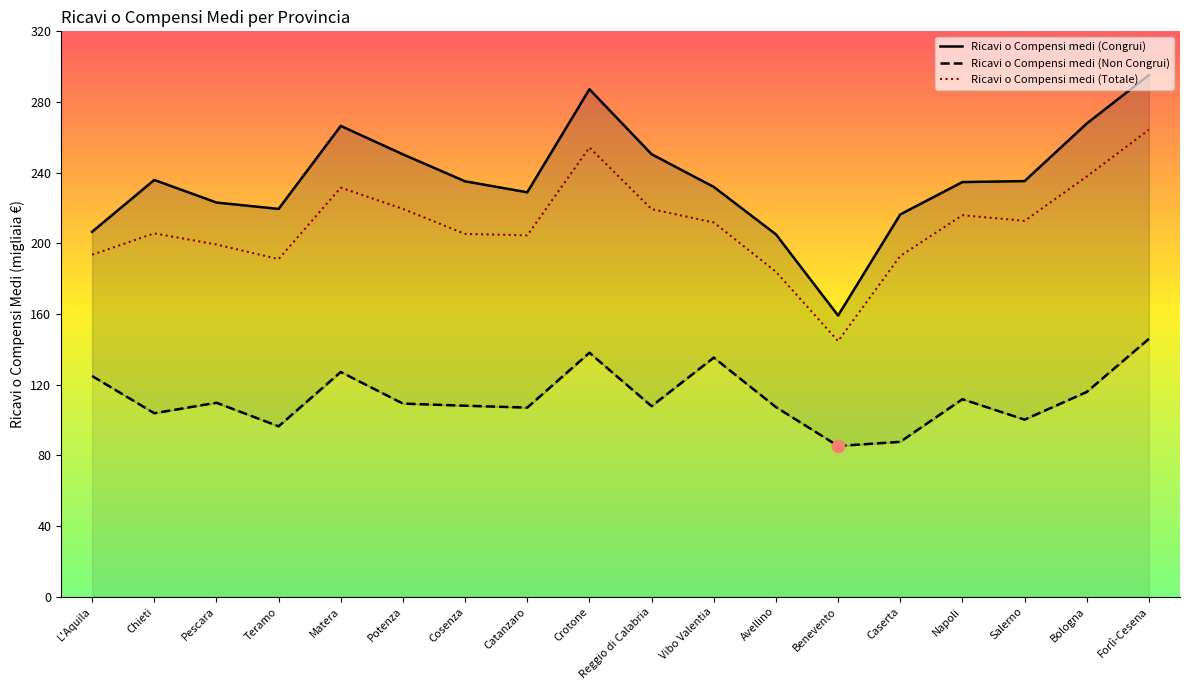

Is the value of Ricavi o Compensi medi (Totale) at Benevento greater than the value of Ricavi o Compensi medi (Non Congrui) at Salerno?

Yes